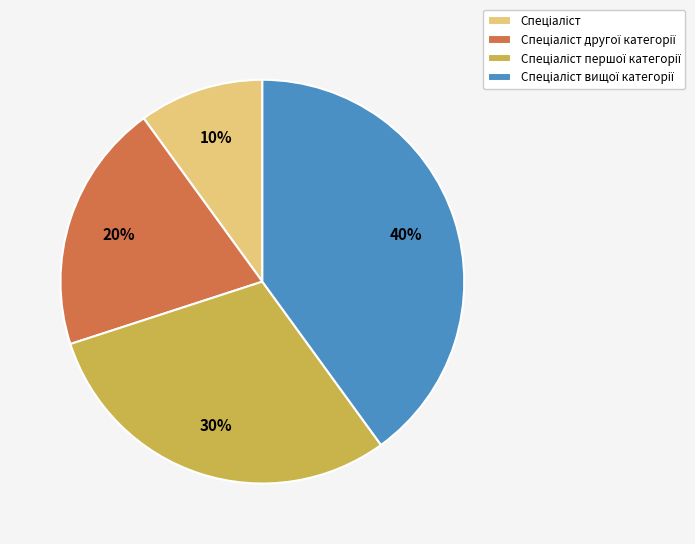

Is there any slice that represents more than half of the pie?

No